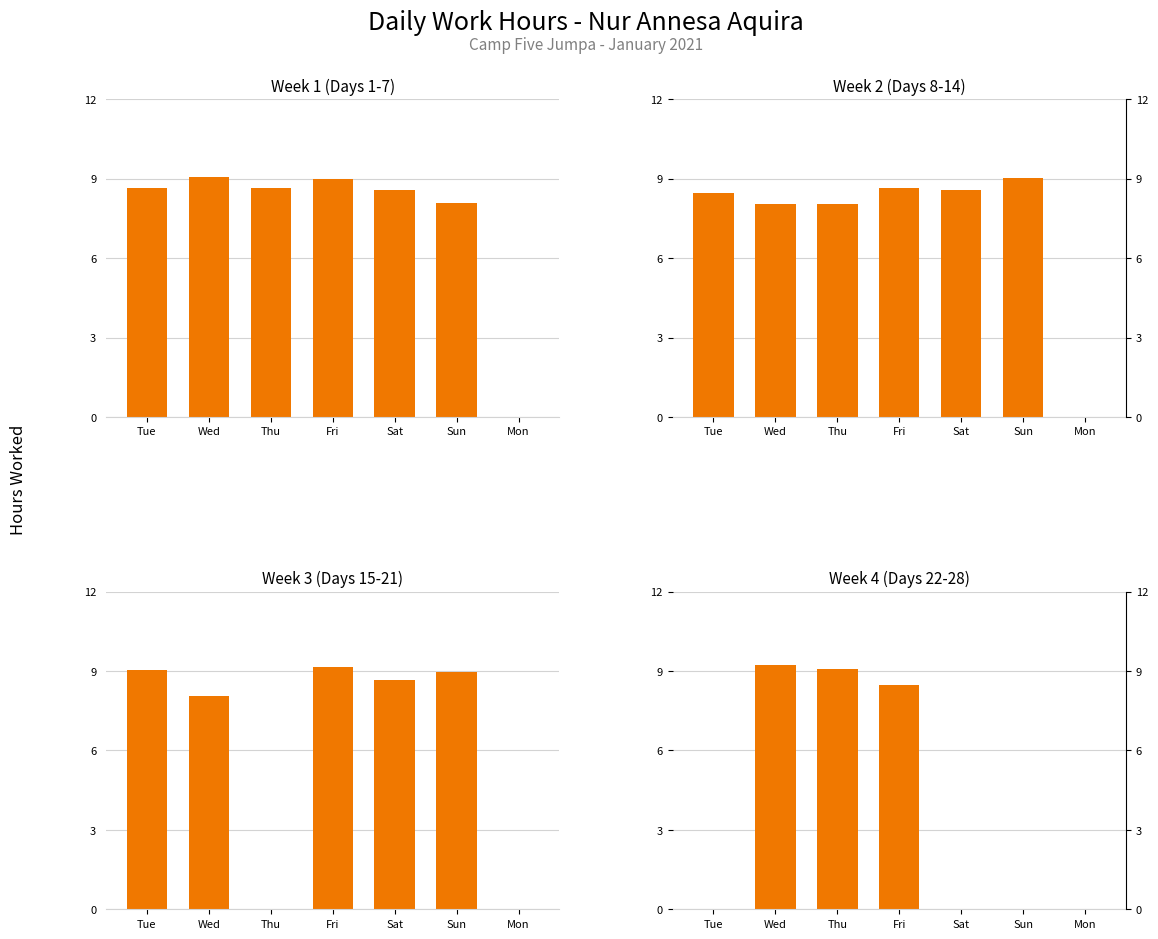

What is the label of the 5th bar from the left?

Sat